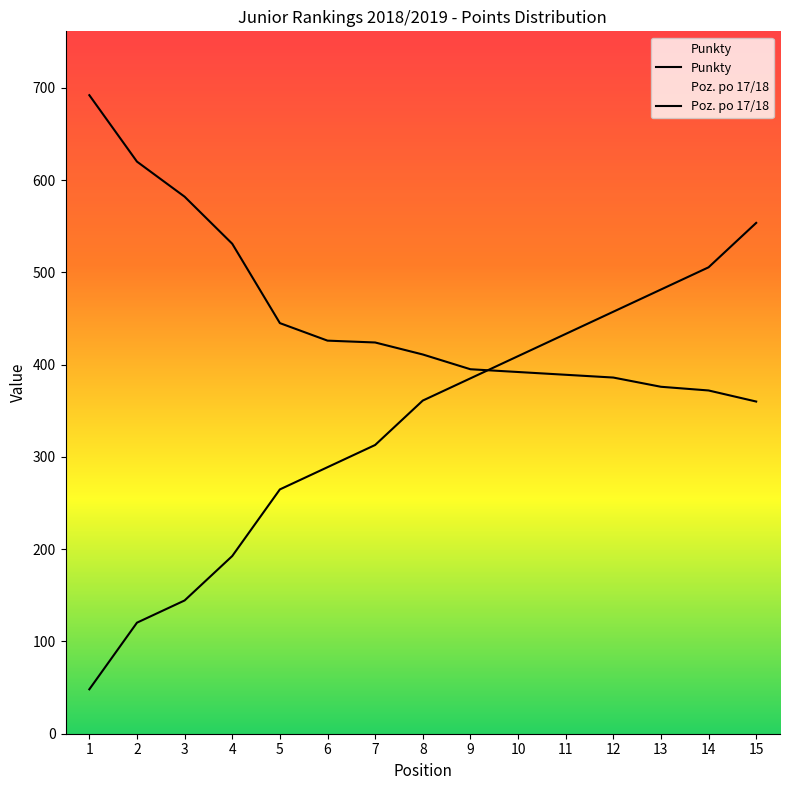

What is the smallest value displayed?

48.1